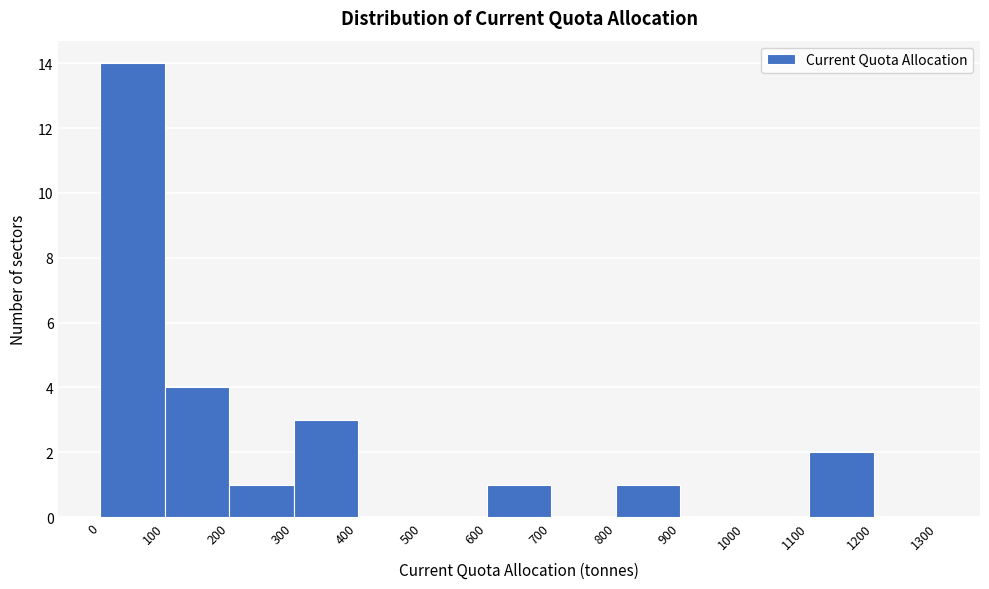

Over which range of the x-axis is the bar tallest?

0 to 100